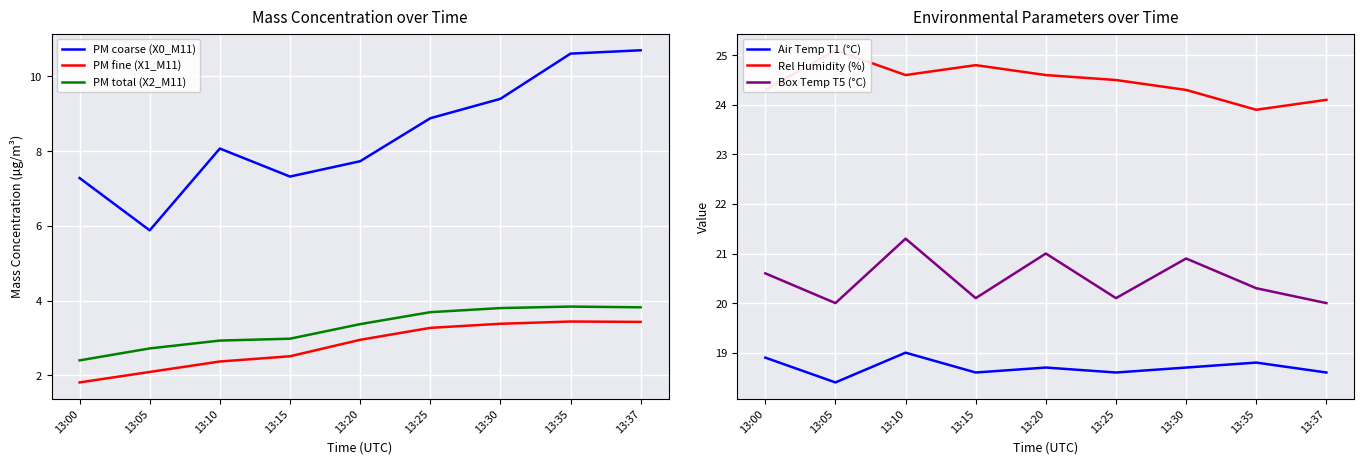

Count the number of categories in the chart.

9